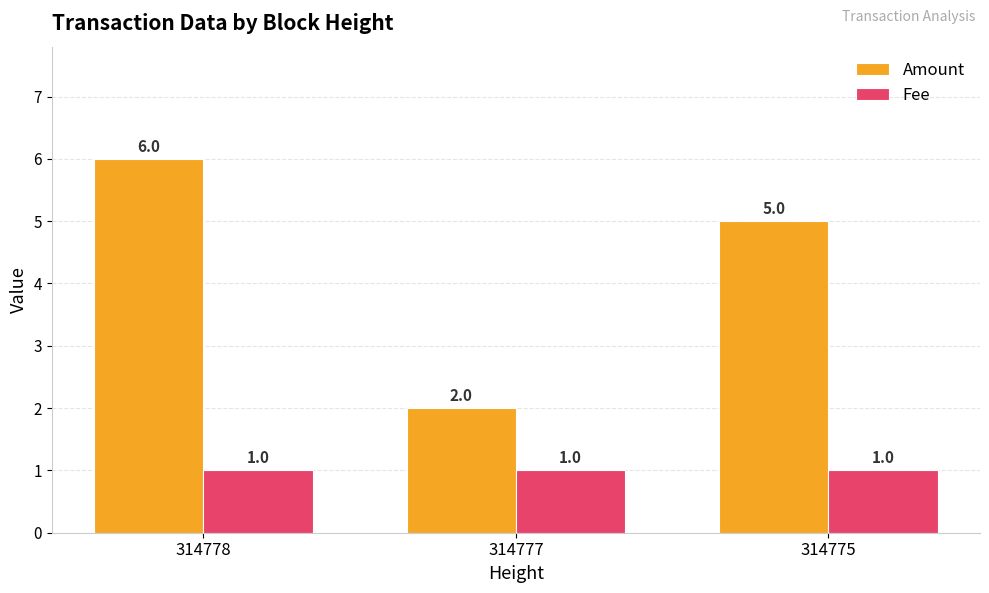

Is it true that Amount equals 5 at 314775?

True